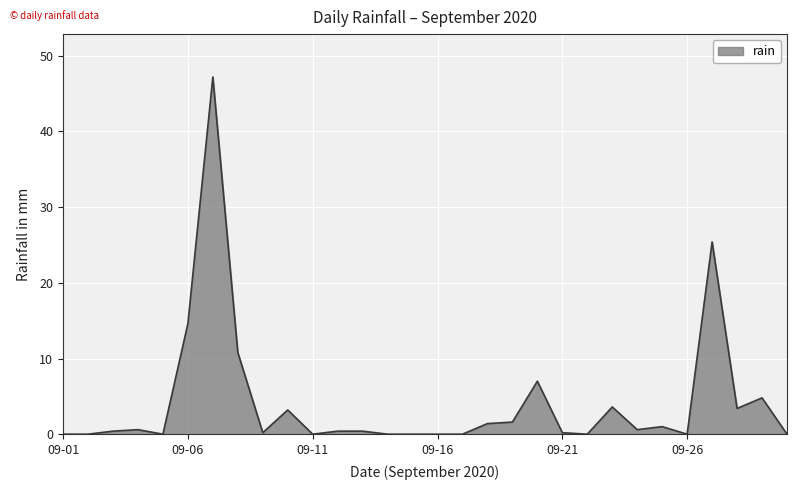

What is the maximum value shown in the chart?

47.2